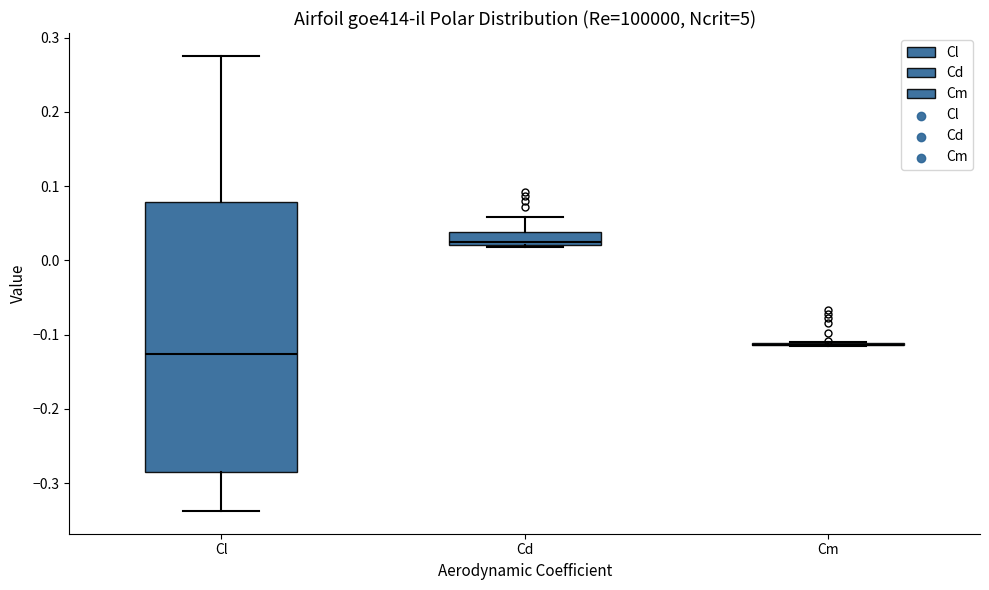

Reading left to right, transcribe this box plot: for each box, give where its median line is, the range the box spans, and where its two whiskers end, as read against the y-axis. The values are not printed on the chart, so give them approximately, as read against the axis.

Cl: median -0.13, box -0.28 to 0.08, whiskers -0.34 to 0.28
Cd: median 0.03, box 0.02 to 0.04, whiskers 0.02 to 0.06
Cm: box collapsed to a line at -0.11, whiskers -0.11 to -0.11